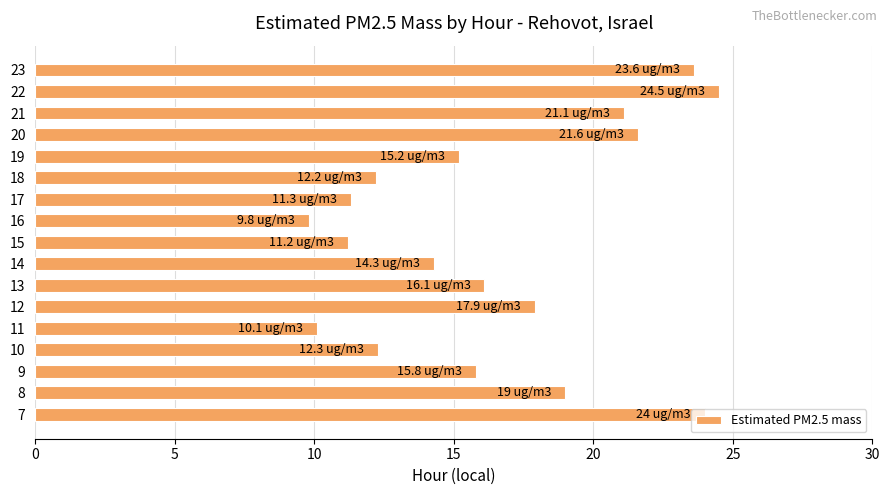

What is the change in value from 12 to 14?

-3.6